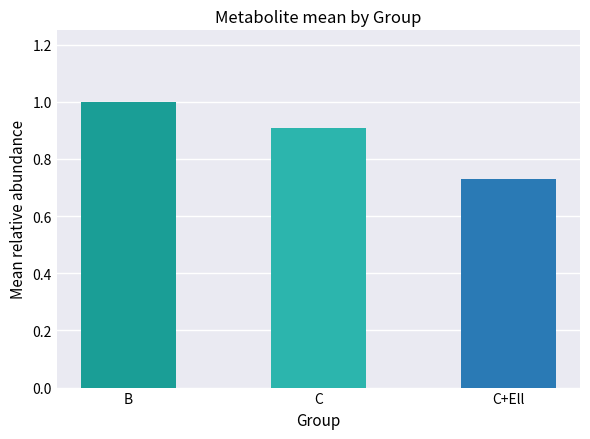

What is the value of the 2nd bar from the left?

0.9